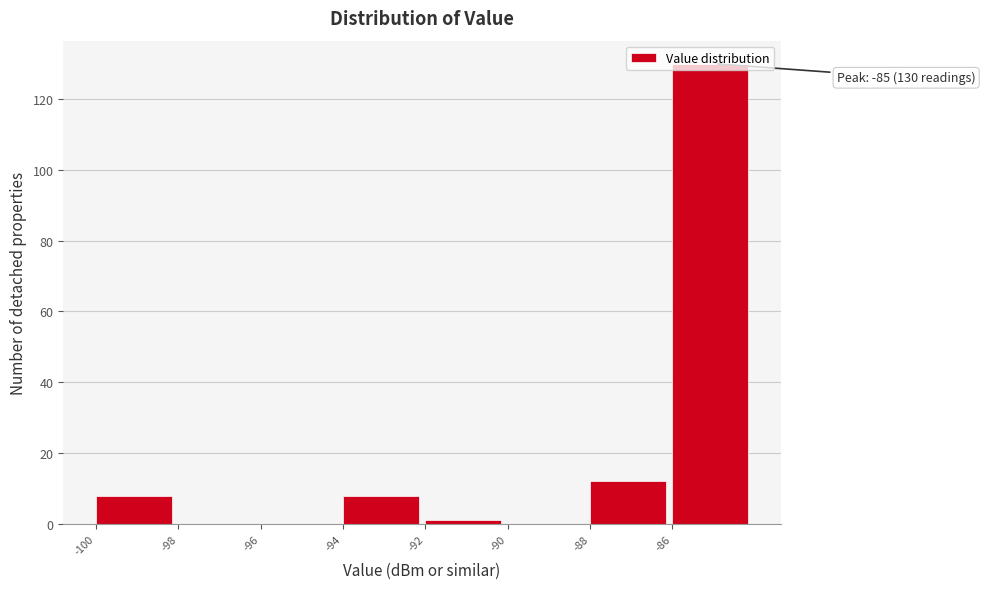

Over which range of the x-axis is the bar tallest?

-86 to -84